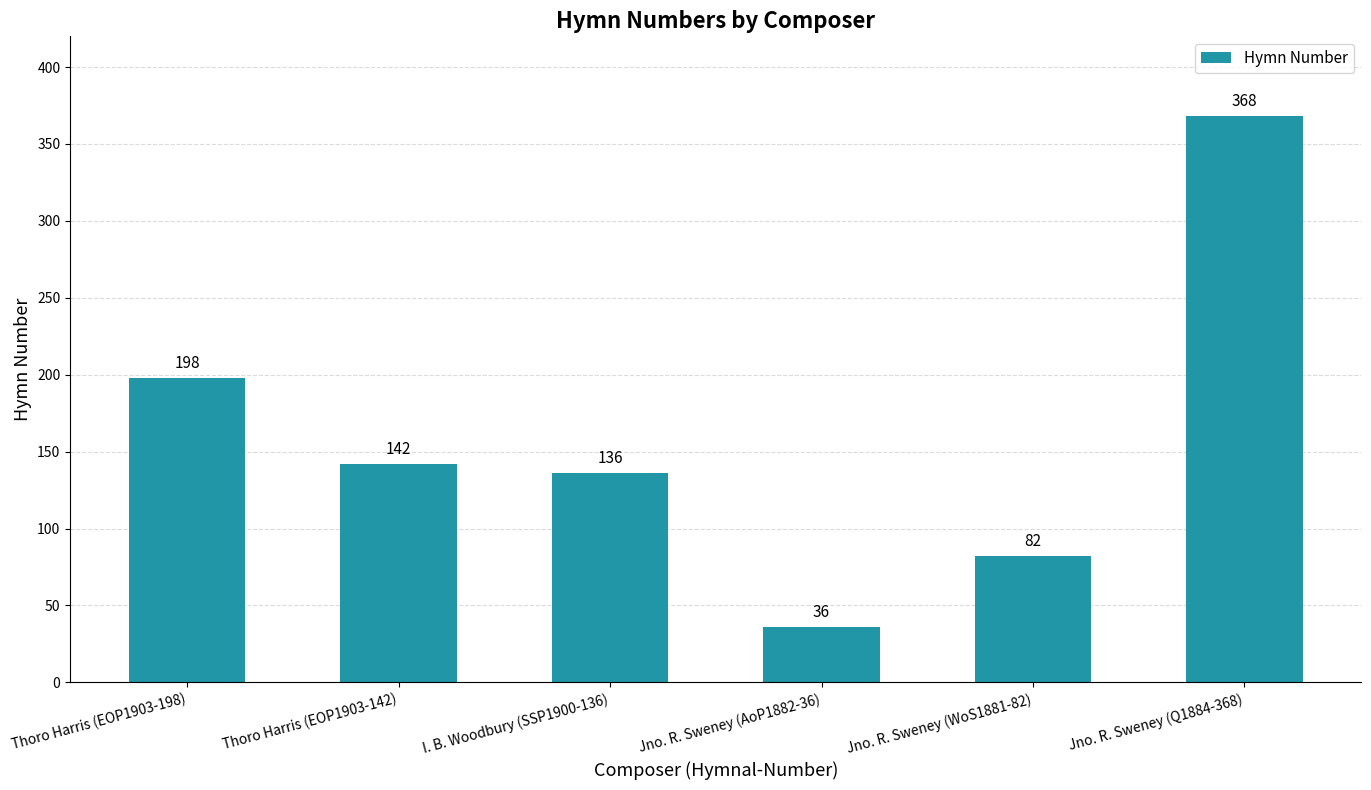

How many values are between 82 and 198?

4